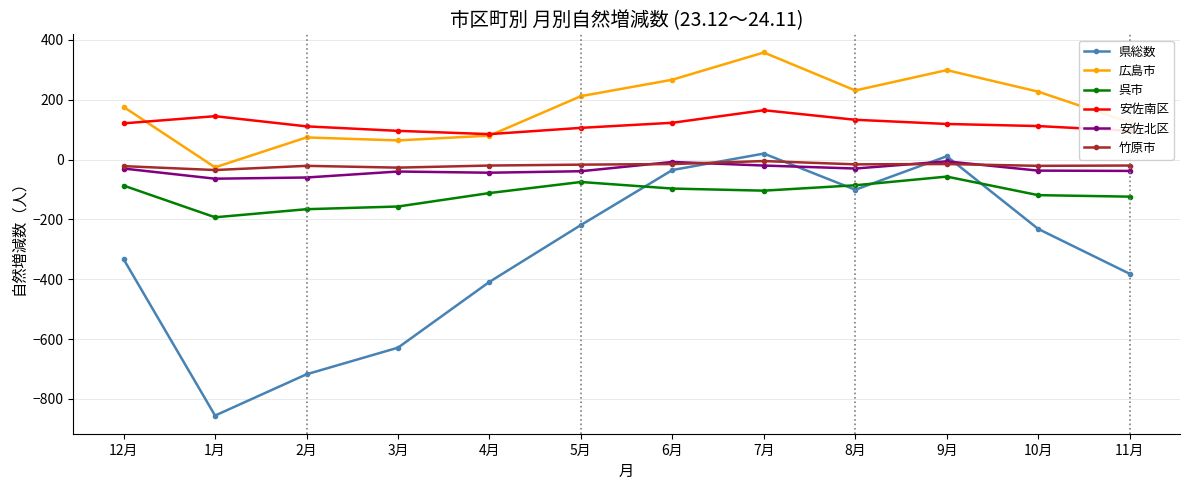

At 10月, list the series in order from largest to smallest.

広島市, 安佐南区, 竹原市, 安佐北区, 呉市, 県総数